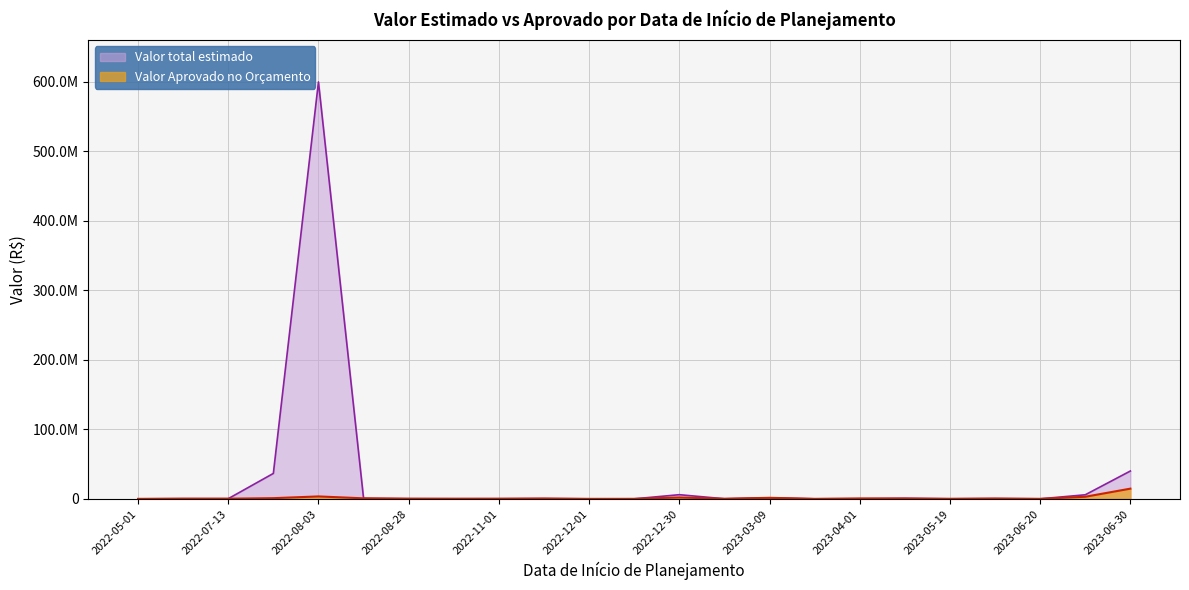

What is the smallest value displayed?

350.0